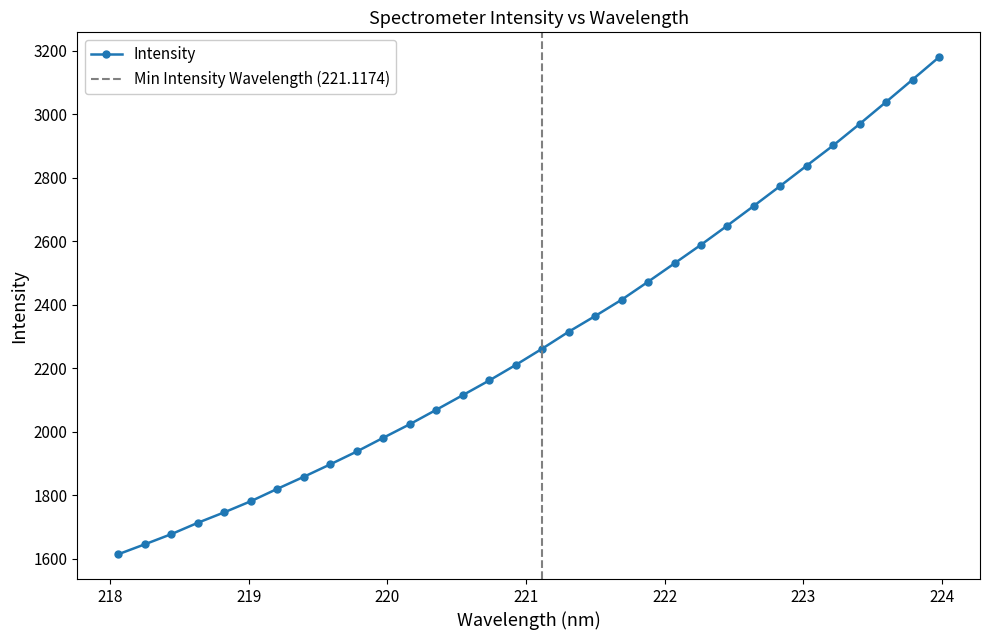

Reading right to left, what are all the values shown in this chart?

3179.2	3108.5	3038.3	2969.1	2901.5	2838.0	2774.1	2711.2	2649.3	2588.7	2530.3	2472.3	2415.7	2364.4	2315.0	2261.7	2210.5	2161.7	2115.4	2069.4	2024.0	1981.4	1938.1	1897.8	1858.6	1820.7	1781.7	1746.8	1713.8	1678.1	1646.1	1614.8